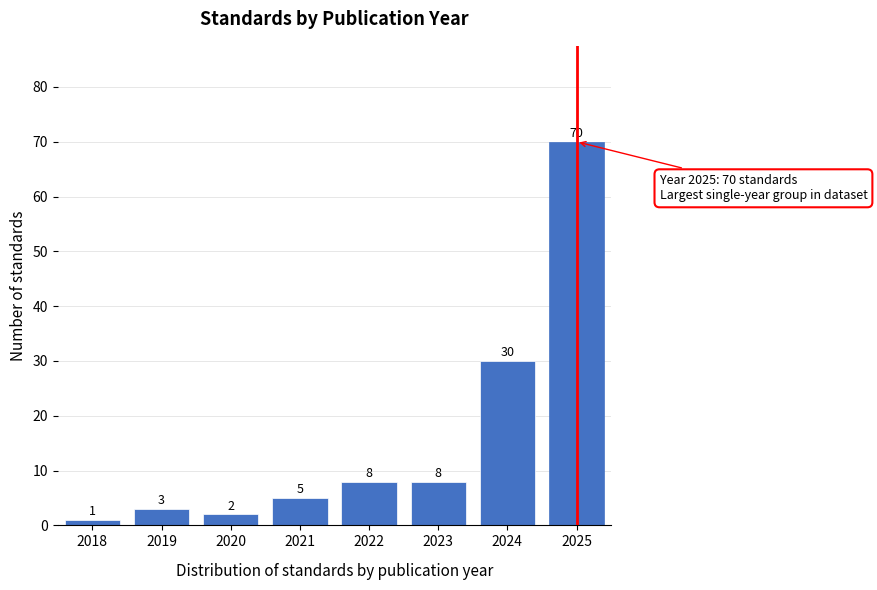

Reading left to right, what are all the values shown in this chart?

1	3	2	5	8	8	30	70